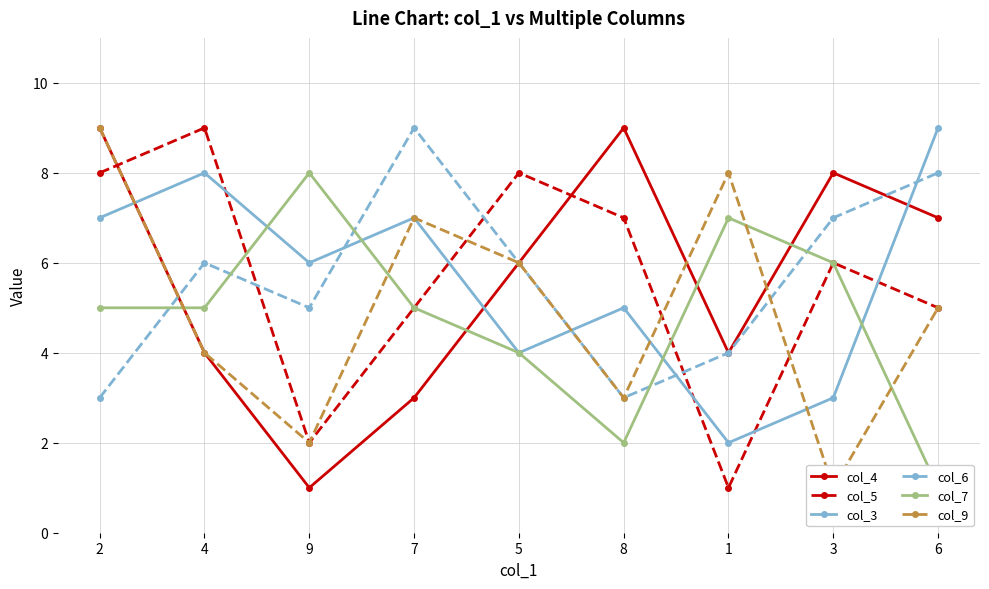

What position from the right is 7?

6